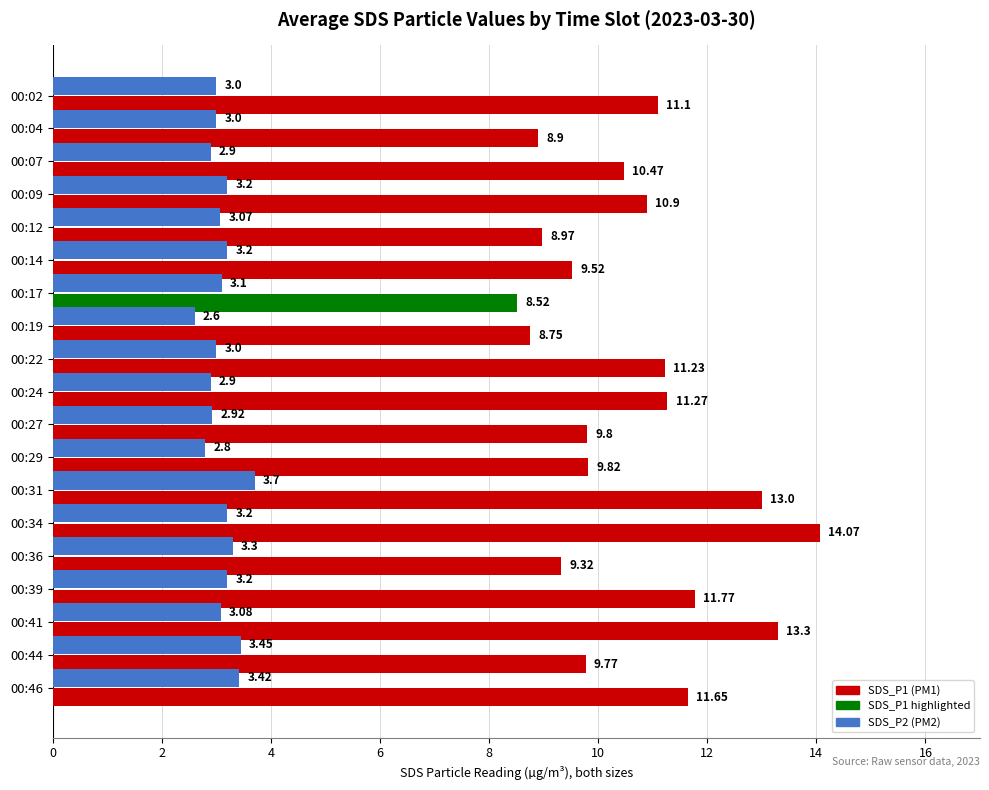

How many categories are shown in the chart?

19